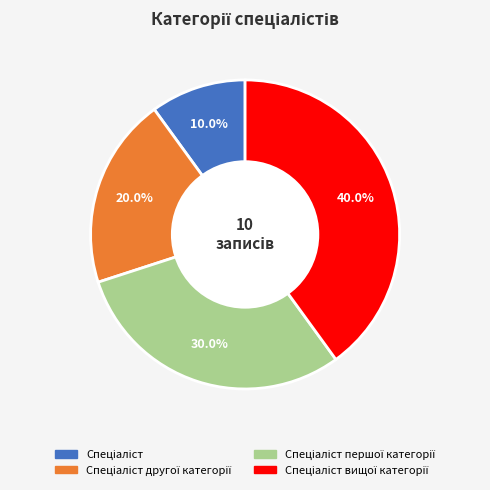

Is there a majority slice in this chart?

No